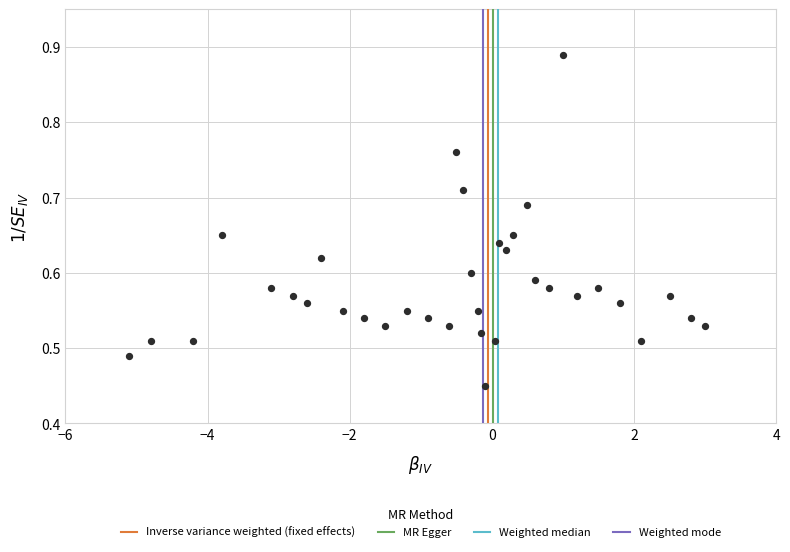

What is the range of X values (max minus min)?

8.1